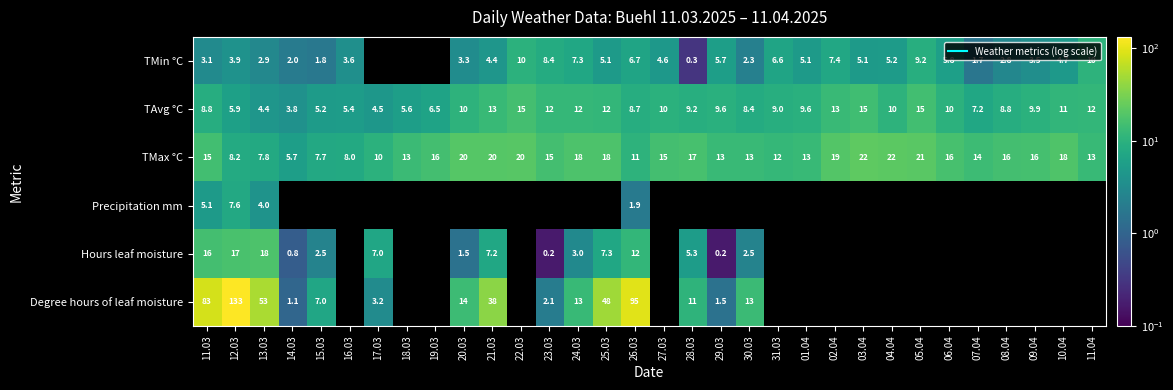

Which category has the lowest value in the Precipitation mm series?

26.03